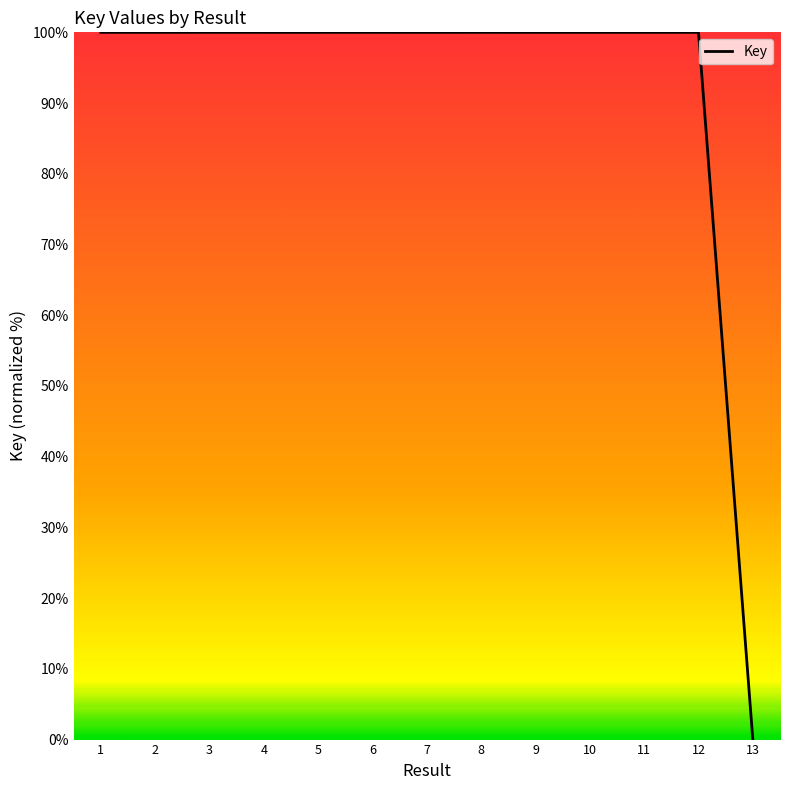

What is the ratio of the value at 2 to the value at 3?

1.0